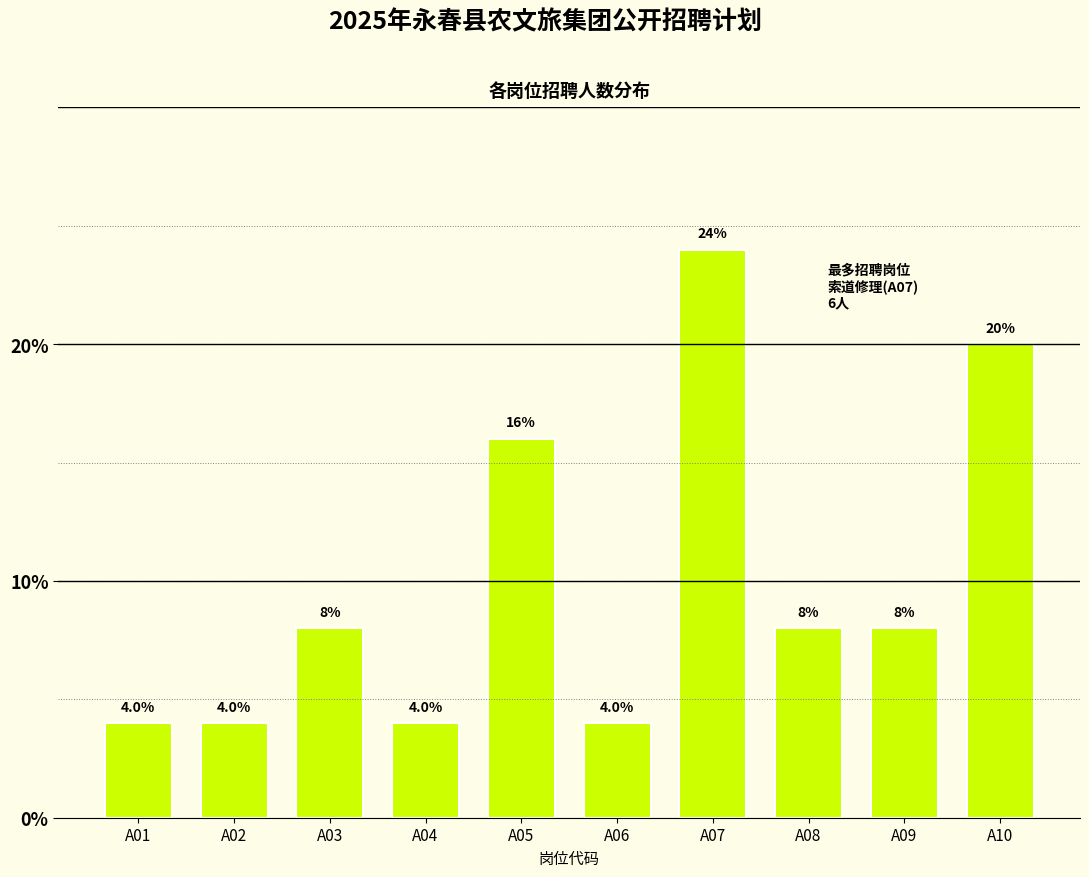

Reading right to left, what are all the values shown in this chart?

A10=20	A09=8	A08=8	A07=24	A06=4	A05=16	A04=4	A03=8	A02=4	A01=4